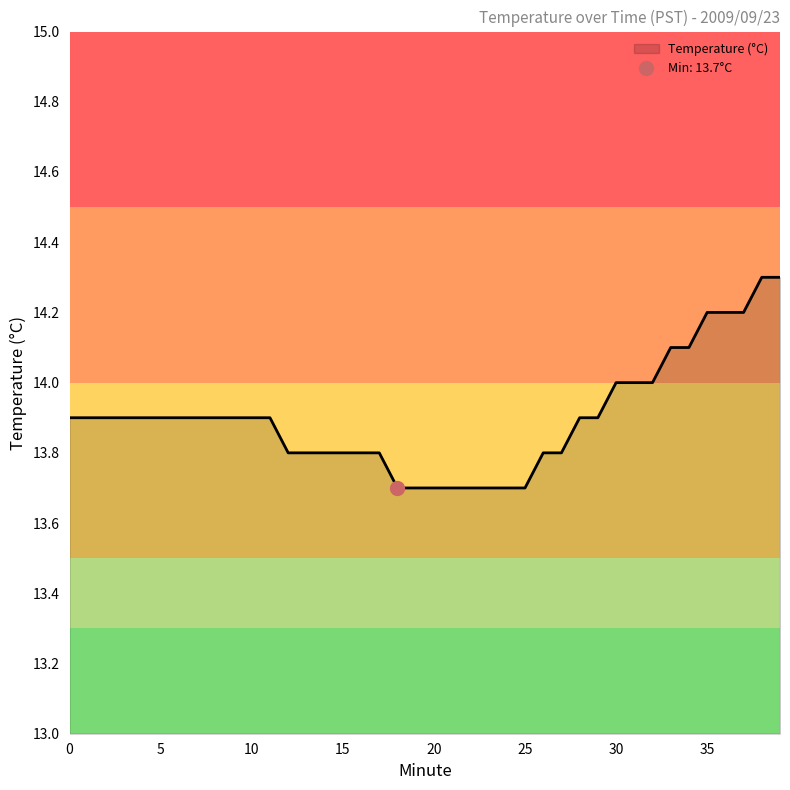

Reading right to left, extract all data points from this chart.

14.3	14.3	14.2	14.2	14.2	14.1	14.1	14.0	14.0	14.0	13.9	13.9	13.8	13.8	13.7	13.7	13.7	13.7	13.7	13.7	13.7	13.7	13.8	13.8	13.8	13.8	13.8	13.8	13.9	13.9	13.9	13.9	13.9	13.9	13.9	13.9	13.9	13.9	13.9	13.9